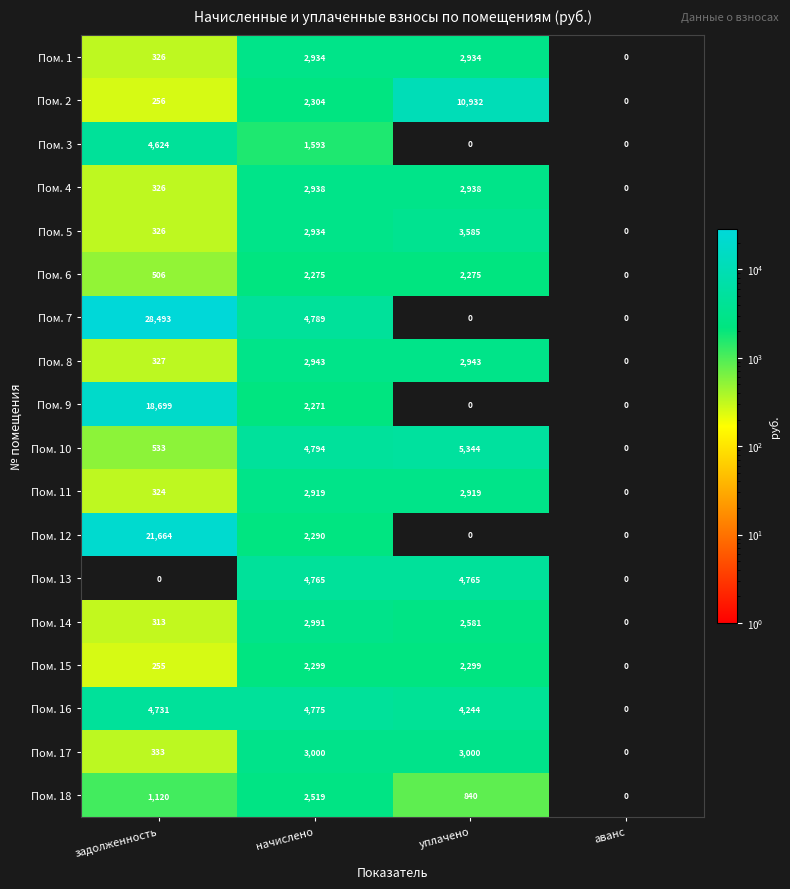

The Пом. 11 series shows 4344 at уплачено. True or false?

False